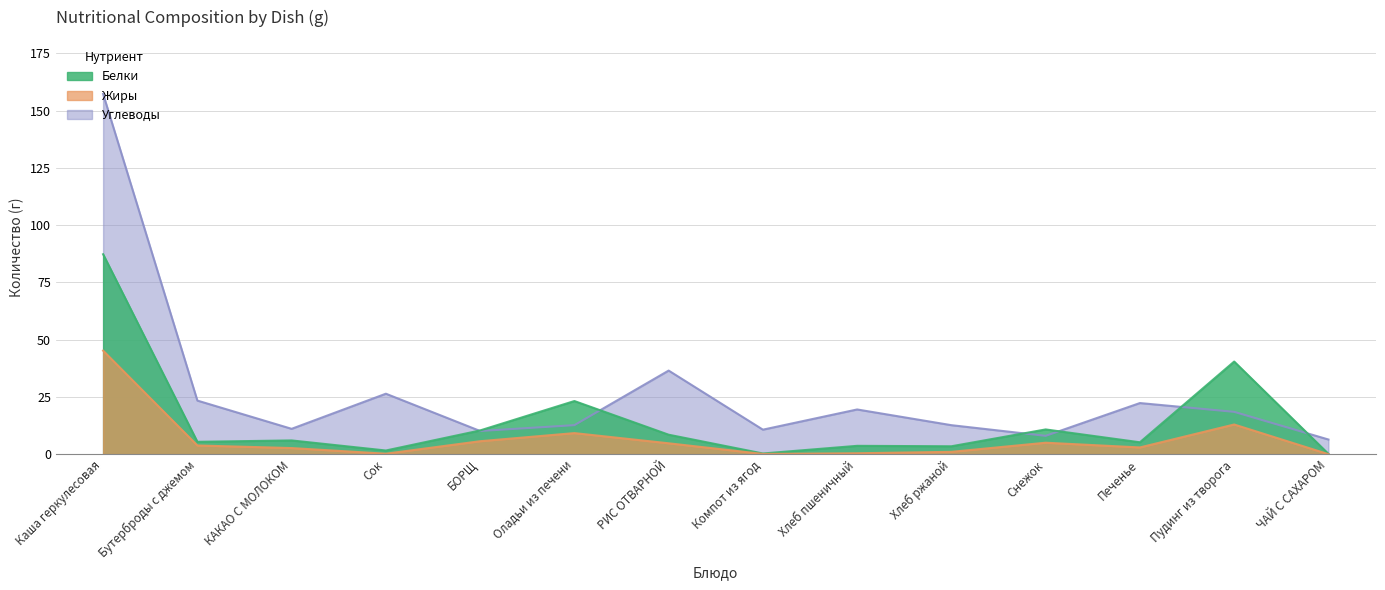

How many intersections are there between Белки and Углеводы?

6